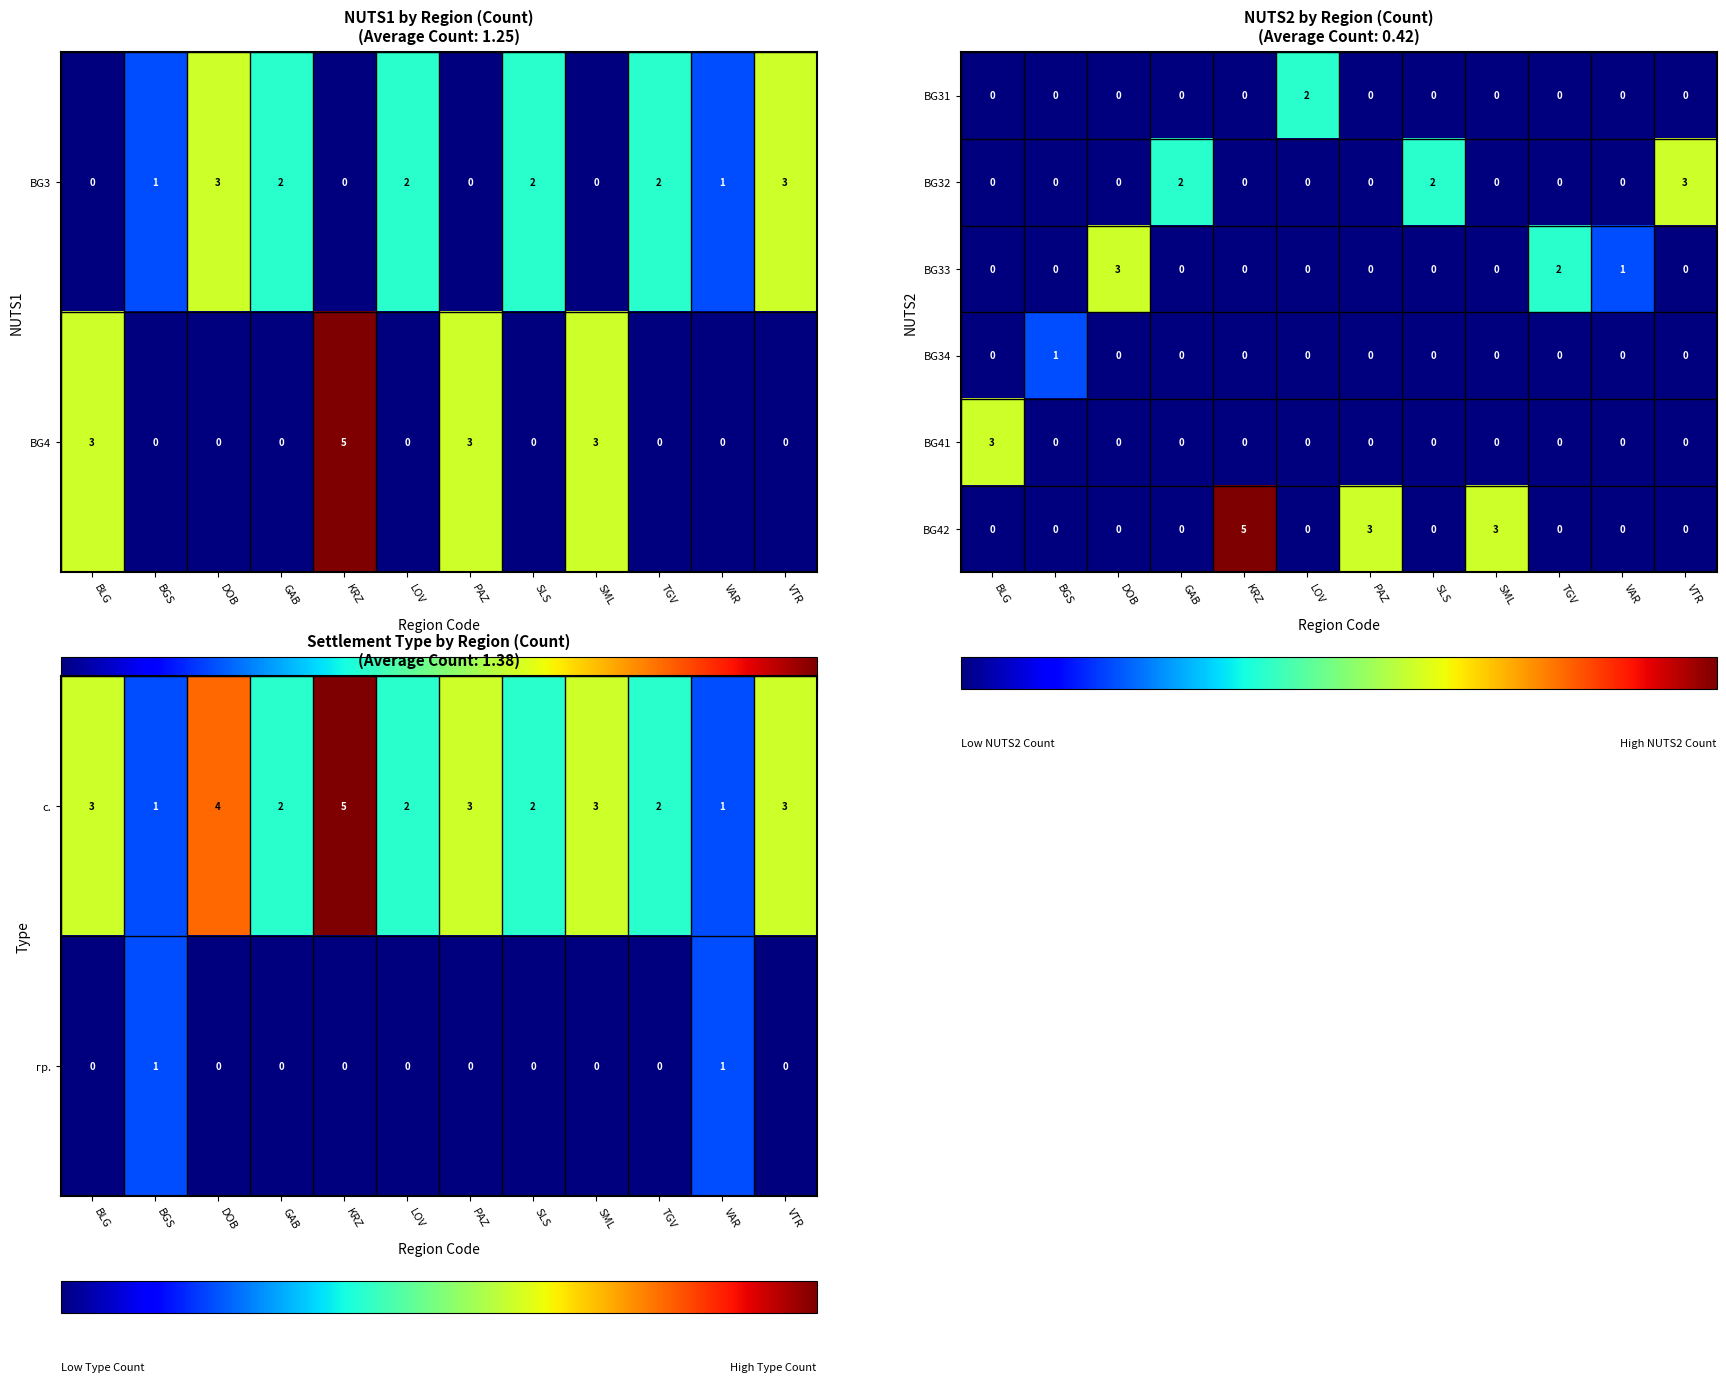

The value of BG33 at BLG is 2. True or false?

False